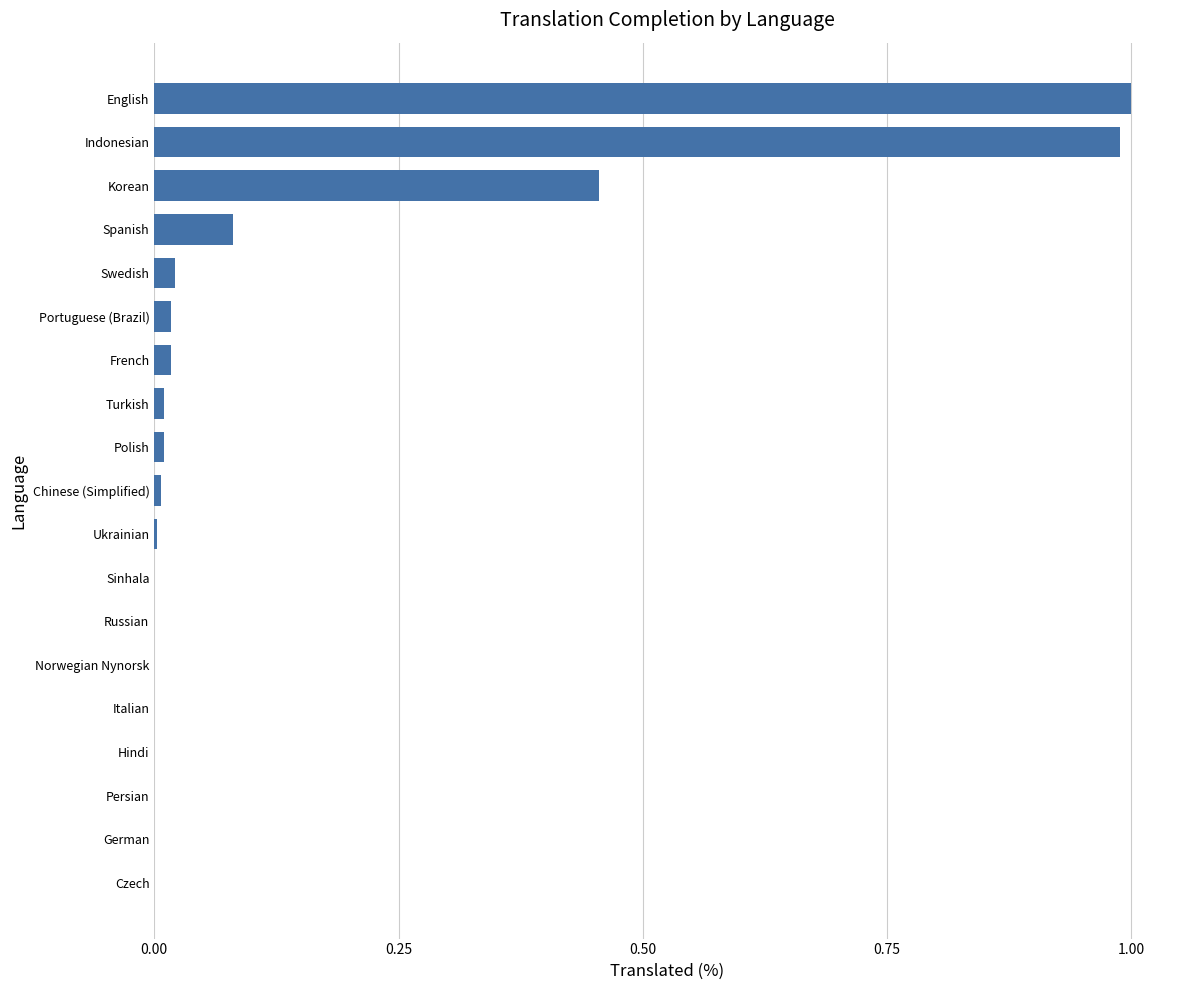

How many data points are above 0?

11